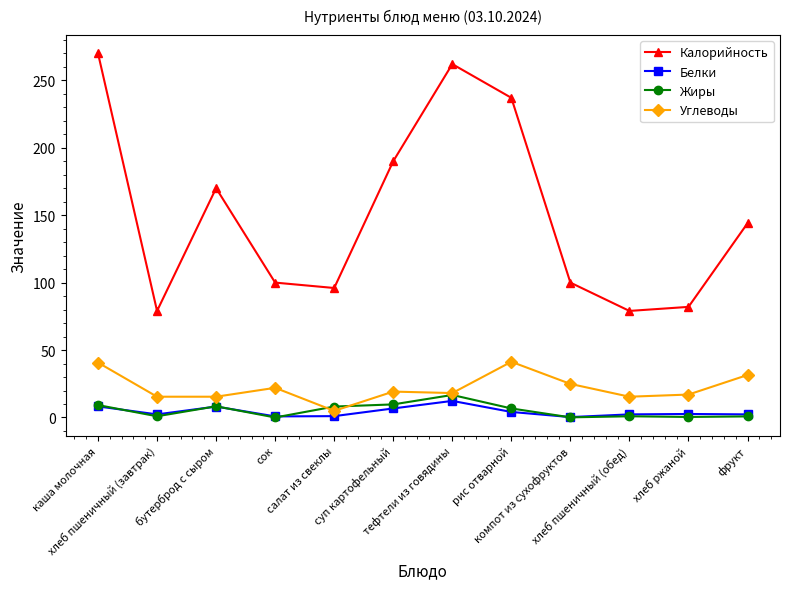

How many data points does each series have?

12